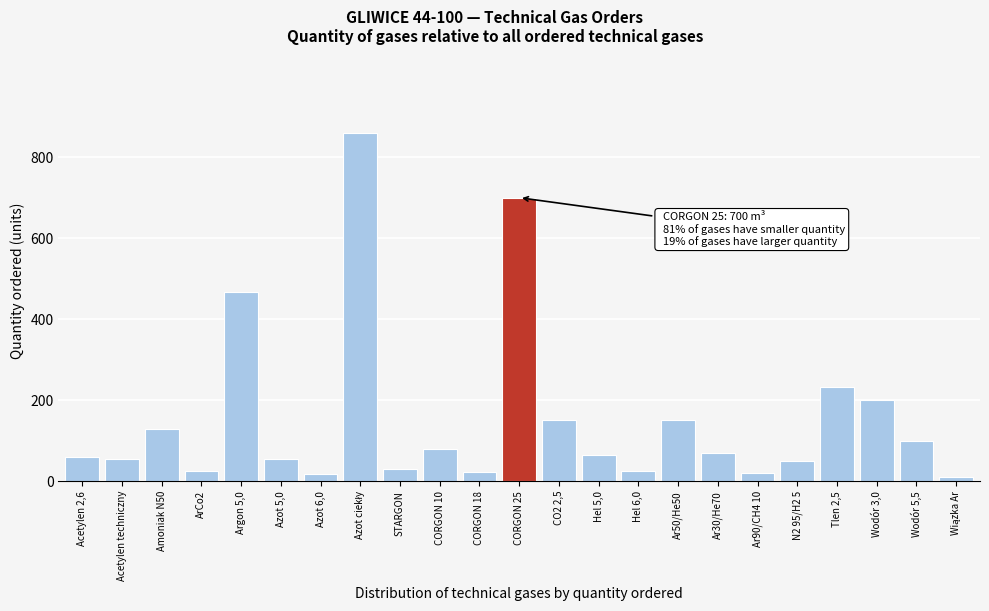

Where is the data nearest to the value 435?

Argon 5,0